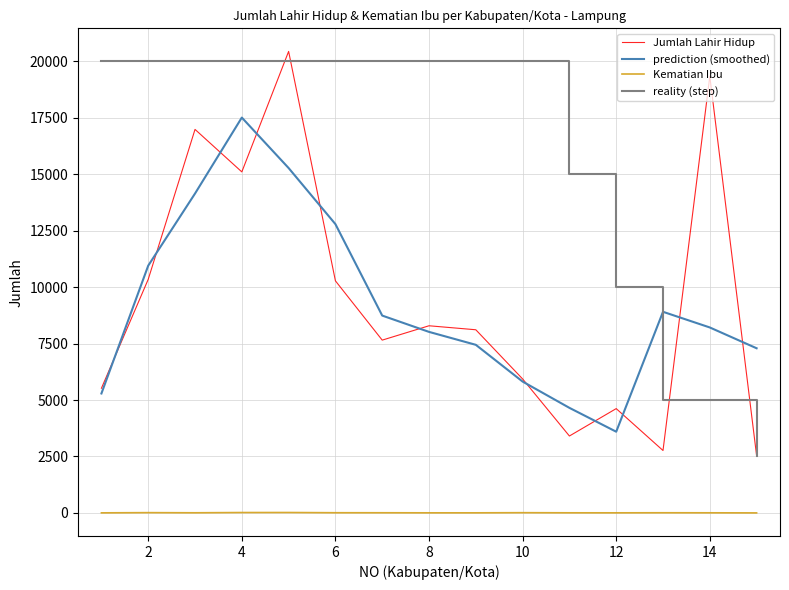

True or false: Jumlah Lahir Hidup and Kematian Ibu intersect in this chart.

False